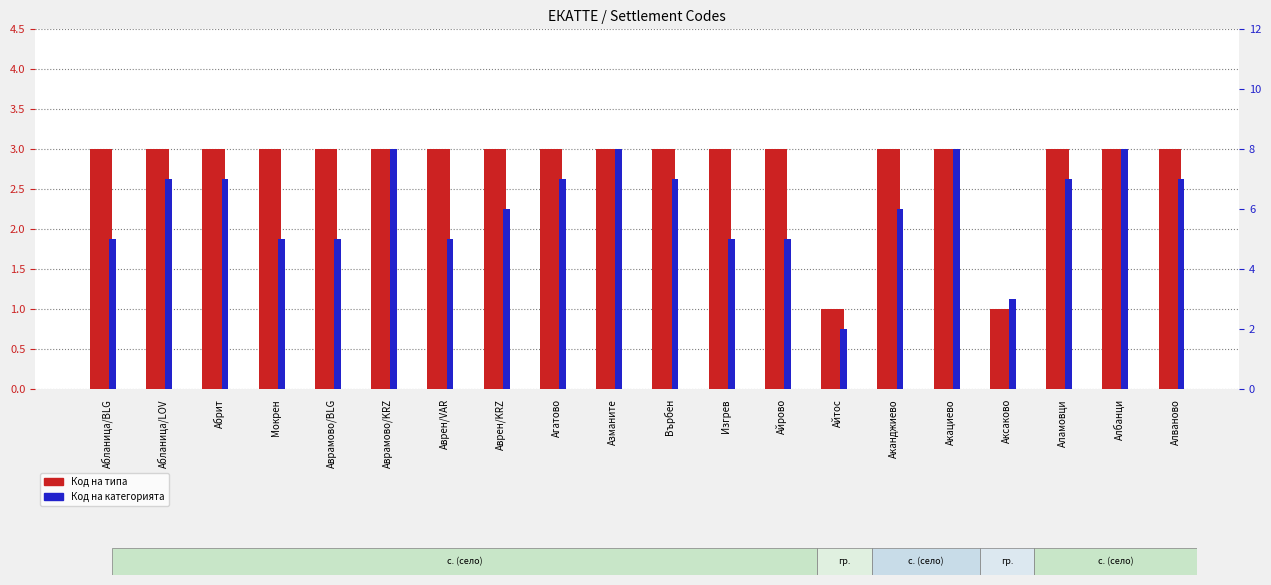

What position from the left is Аканджиево?

15